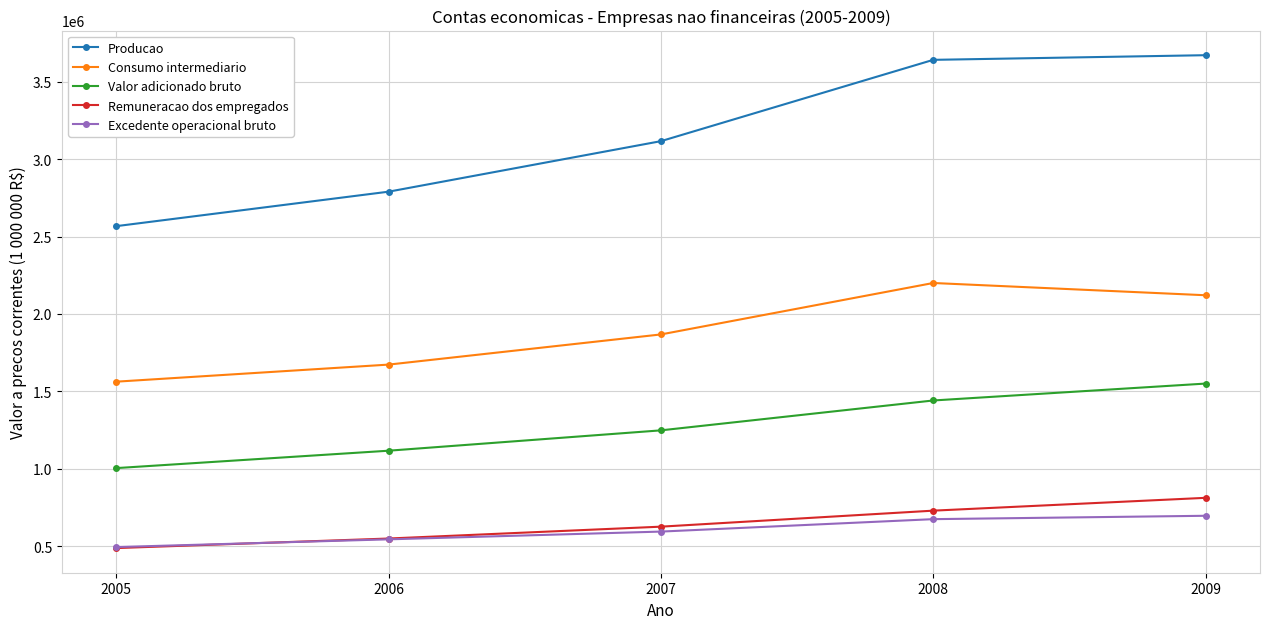

Reading left to right, extract all data points from this chart.

Producao: 2566984	2789555	3115821	3640906	3670943
Consumo intermediario: 1562573	1672816	1867629	2199817	2120691
Valor adicionado bruto: 1004411	1116739	1248192	1441089	1550252
Remuneracao dos empregados: 487887	549602	626193	729572	812386
Excedente operacional bruto: 494491	544358	594406	674691	696480